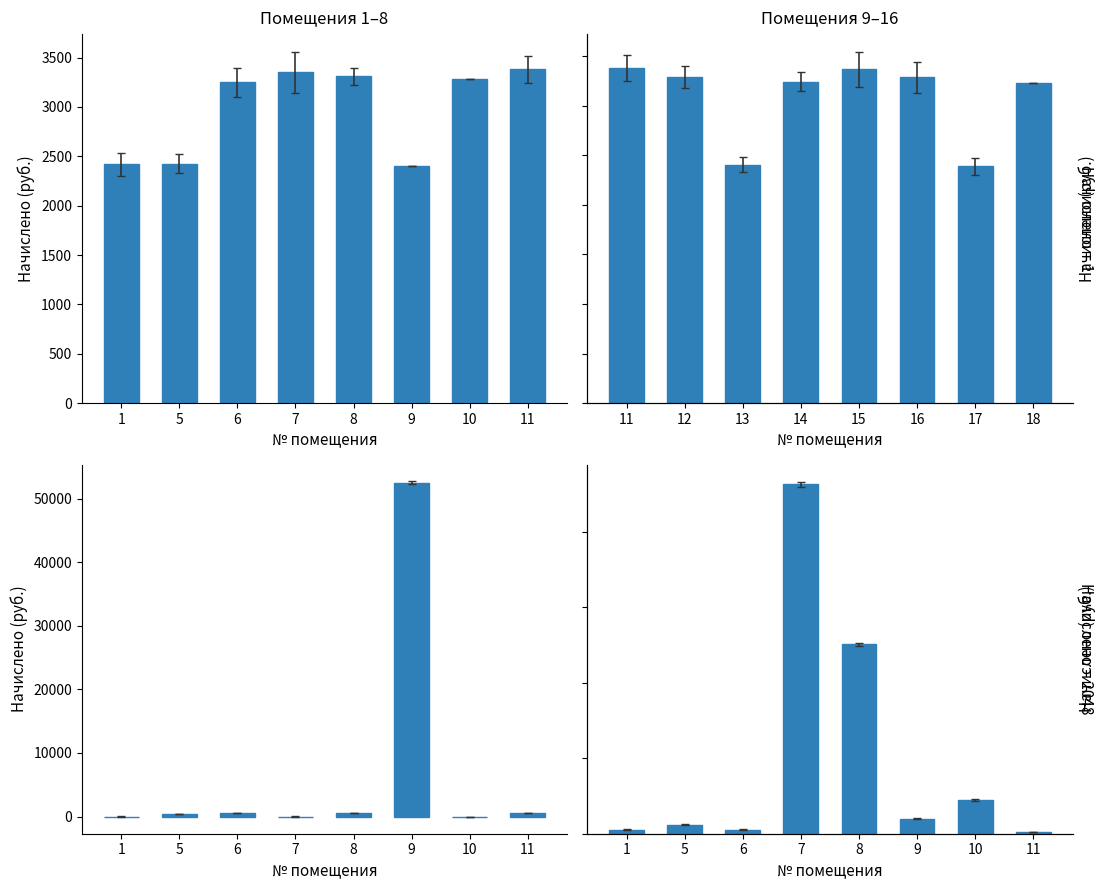

How many series are shown in this chart?

1